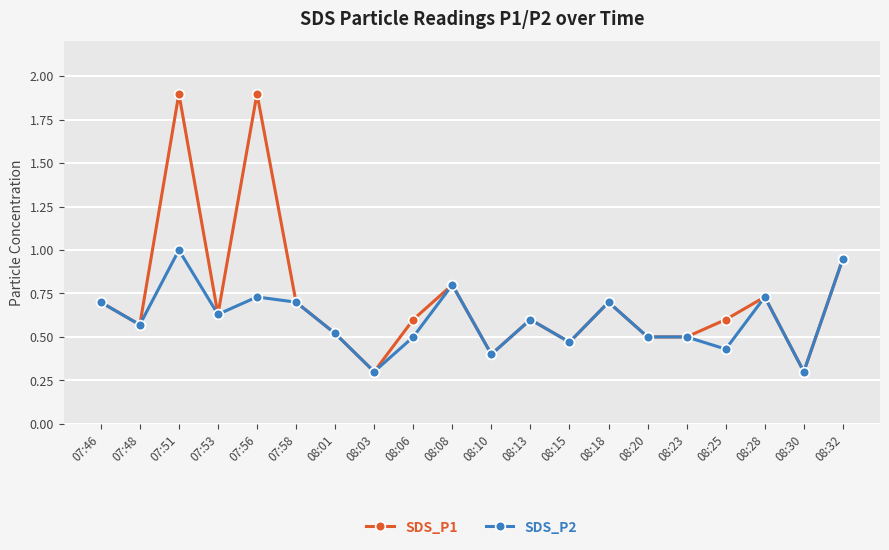

What is the greatest value displayed?

1.9